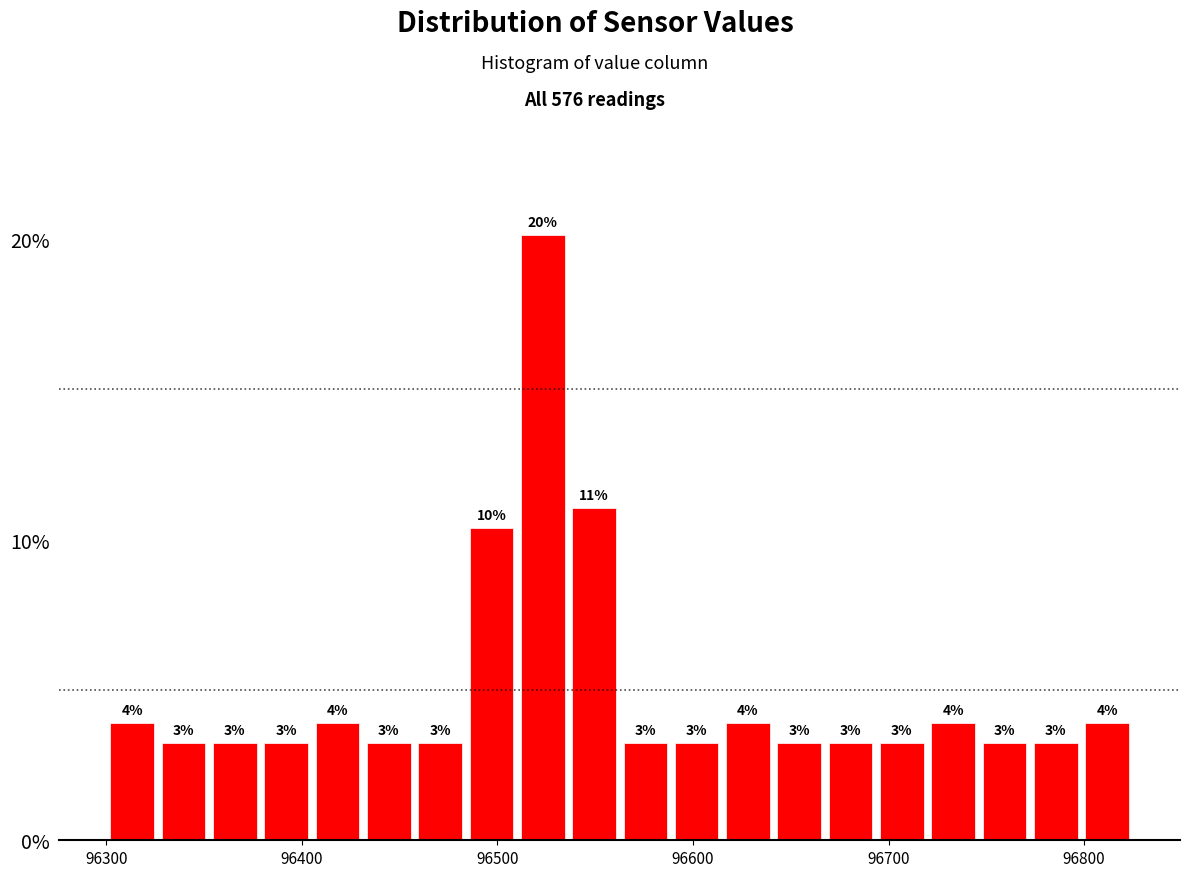

Read against the x-axis, roughly where is the centre of the tallest bar?

96520